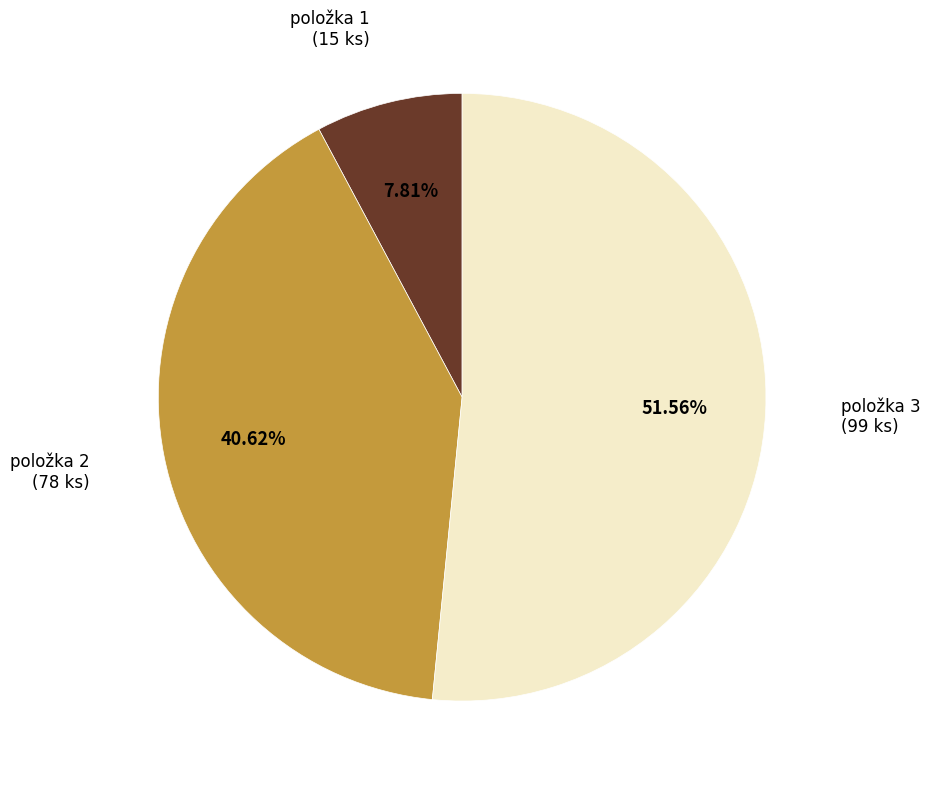

Count the number of slices in the pie.

3